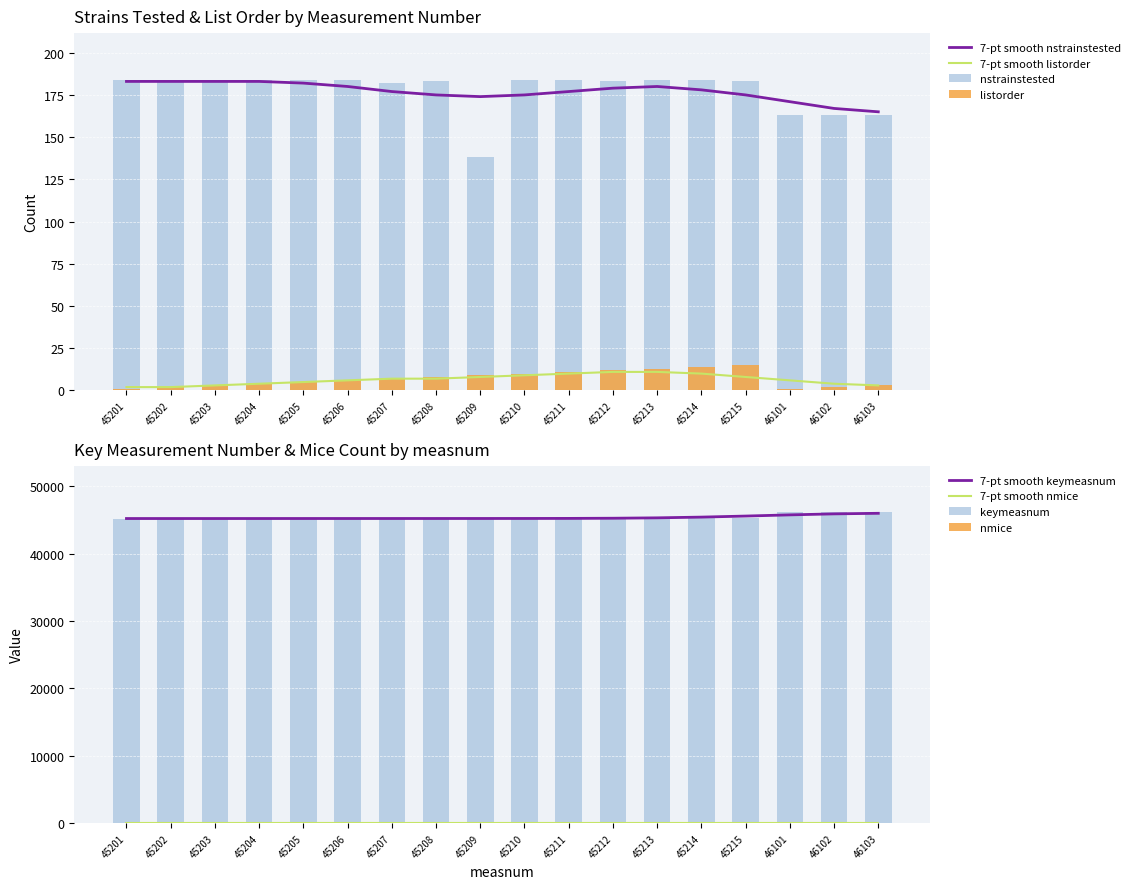

Does the chart contain any negative values?

No